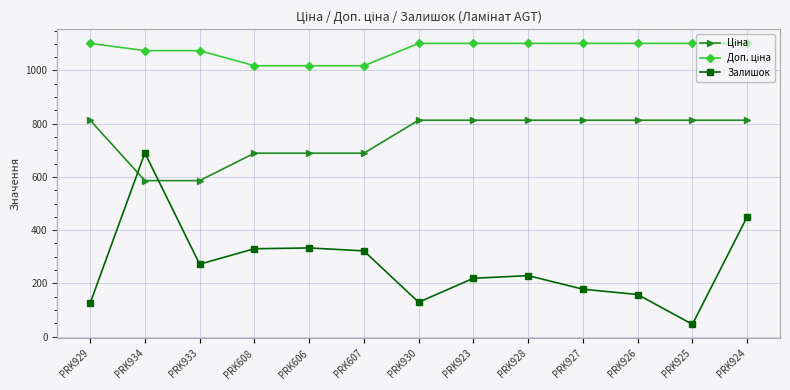

Which series has the widest spread of values?

Залишок